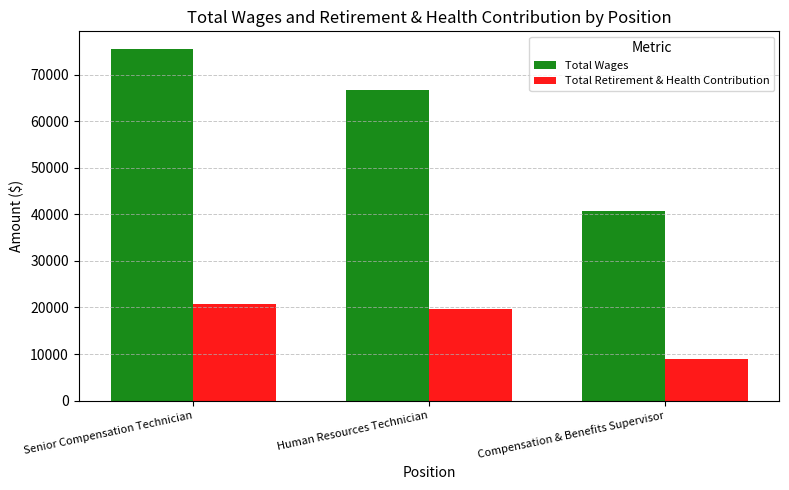

How many series are shown in this chart?

2